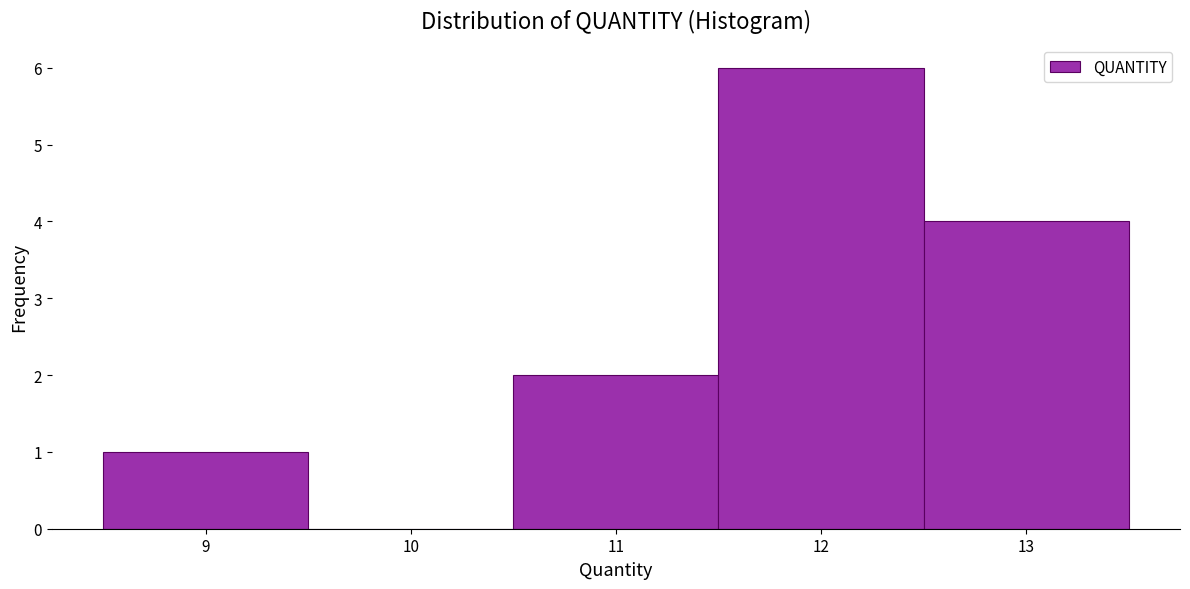

What is the height of the bar covering 11.5 to 12.5 on the x-axis? The values are not printed on the chart, so give them approximately, as read against the axis.

6